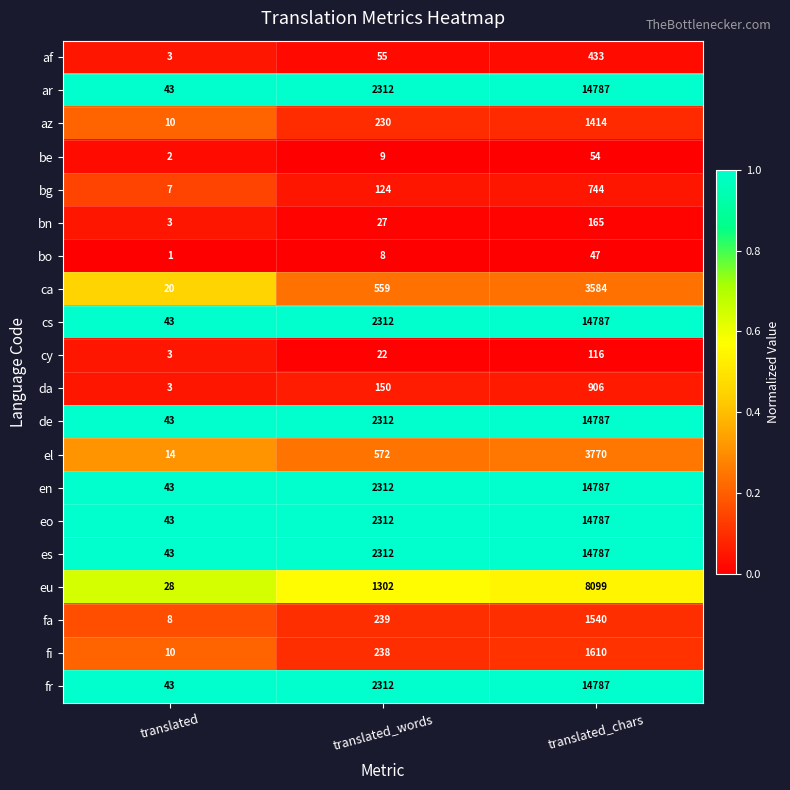

Which label corresponds to the largest value in the chart?

translated_chars